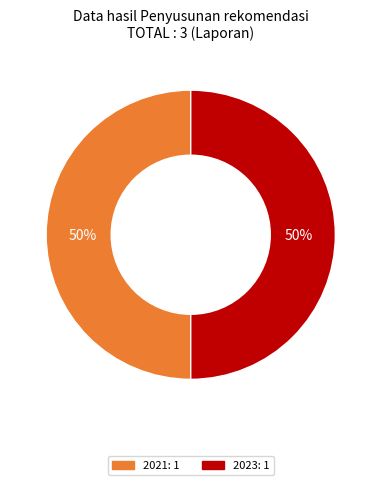

To the nearest percent, what is the average slice percentage?

50%